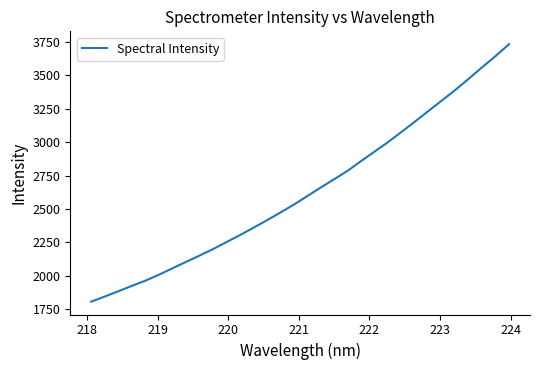

What is the greatest value displayed?

3732.7